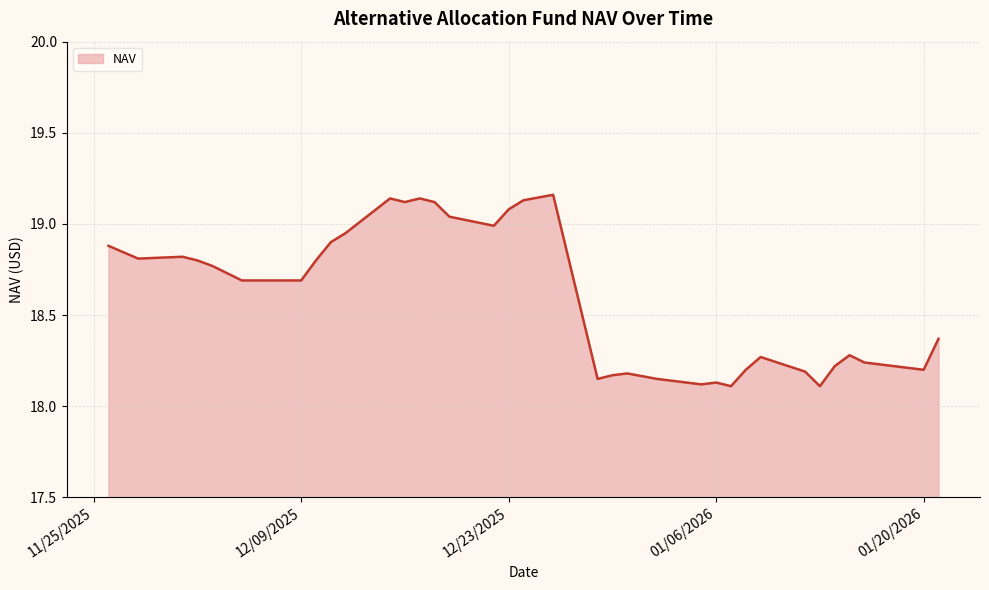

Is this an area chart (filled region under the line)?

Yes